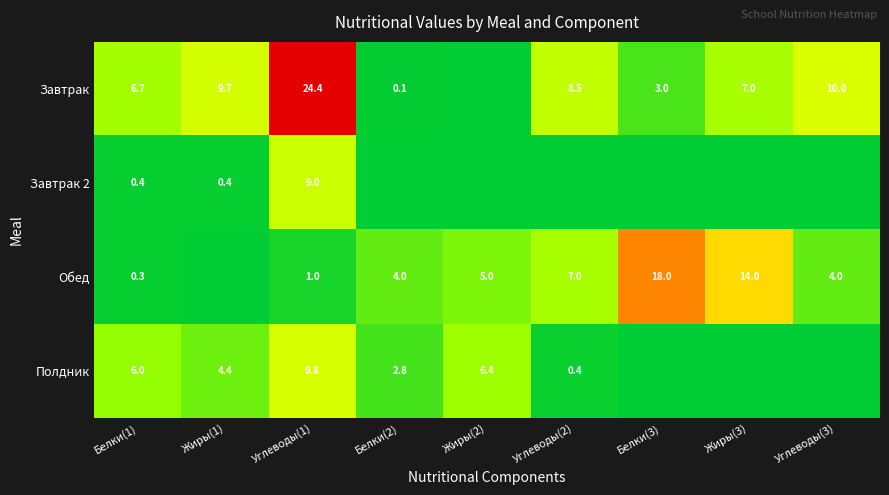

Is the value of Обед at Белки(3) greater than the value of Завтрак at Углеводы(1)?

No